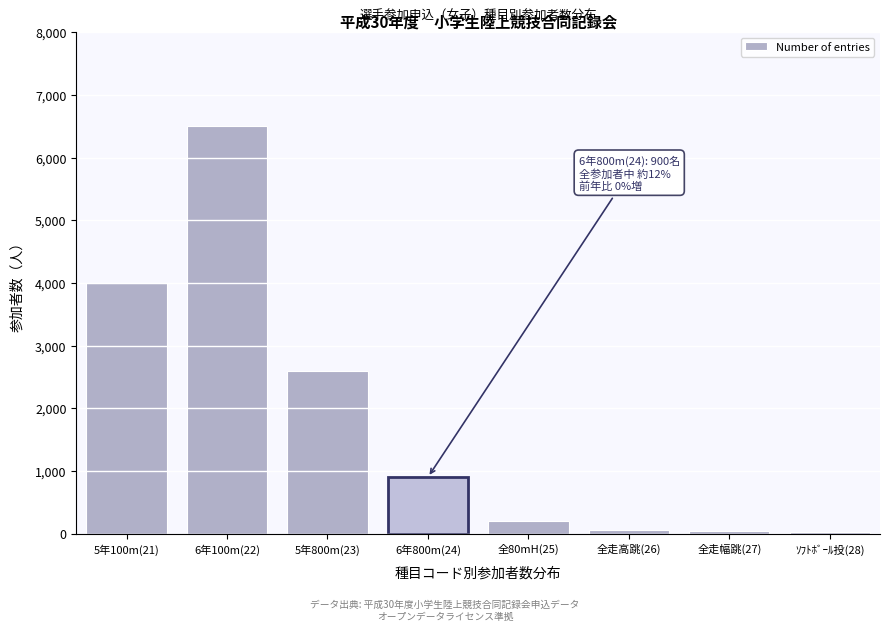

What is the label of the 6th bar from the right?

5年800m(23)